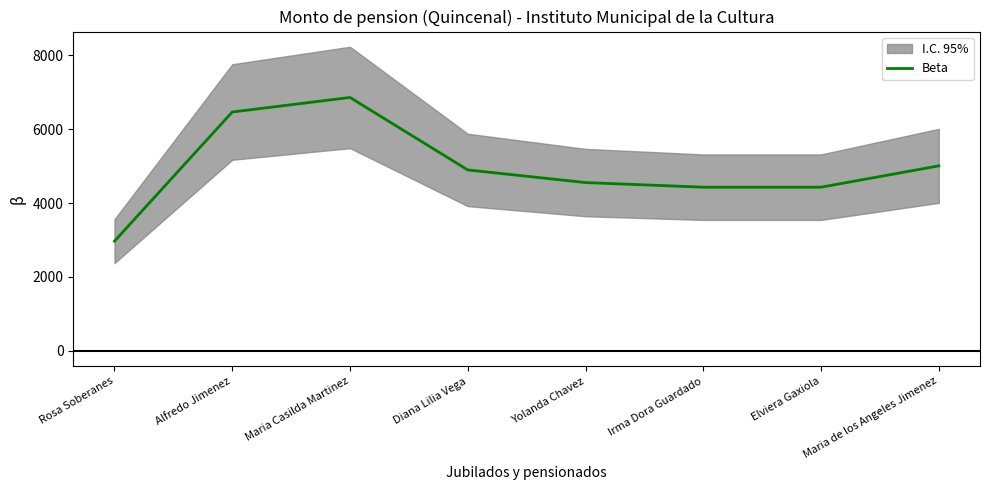

What is the sum of the values at Rosa Soberanes and Elviera Gaxiola?

7397.2